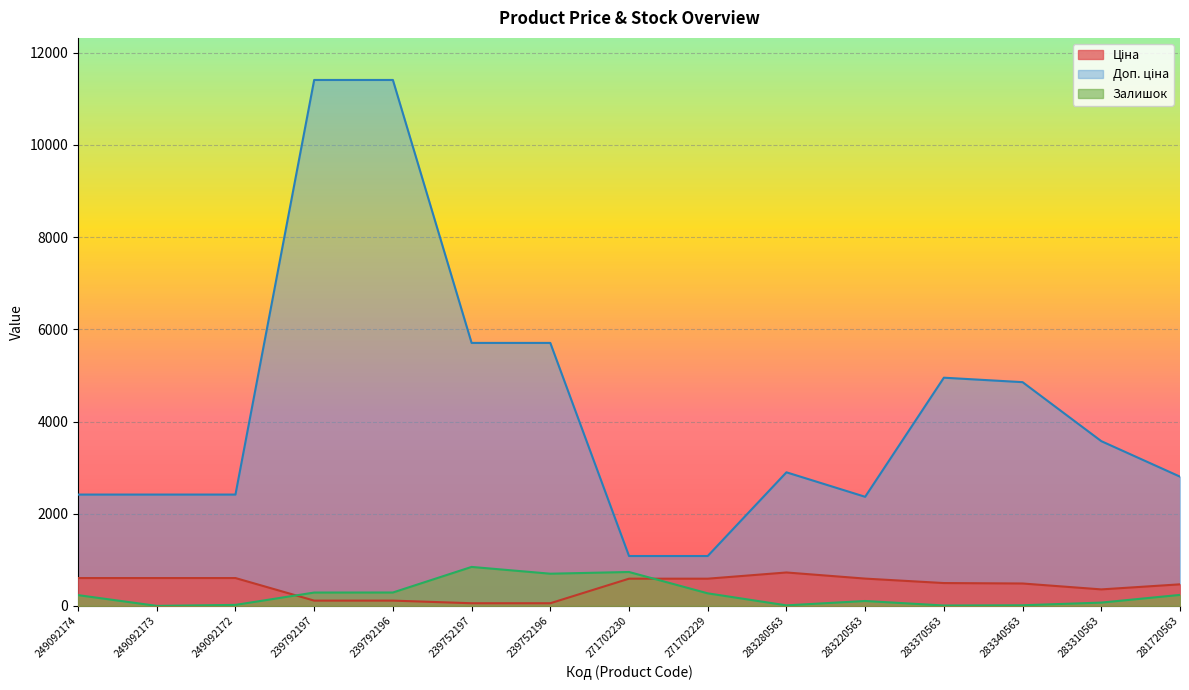

Which series has the widest spread of values?

Доп. ціна